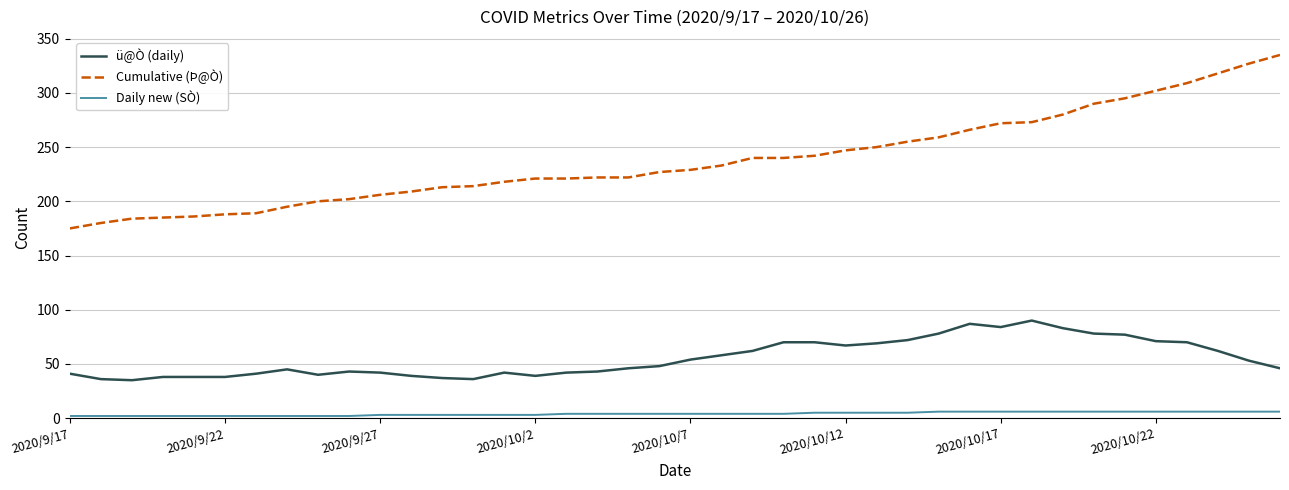

What is the highest value of the Cumulative (Þ@Ò) series?

335